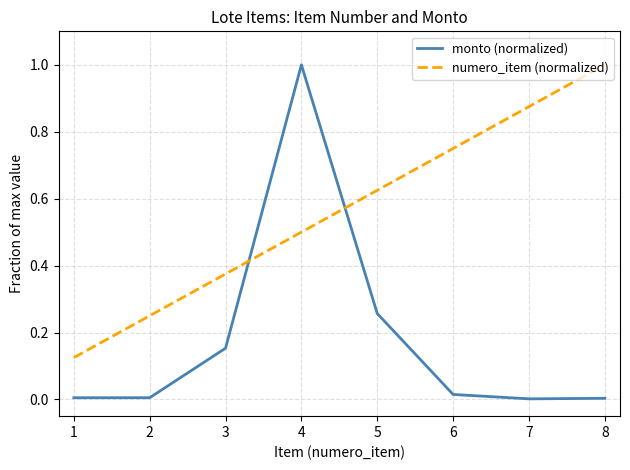

True or false: monto (normalized) and numero_item (normalized) intersect in this chart.

True